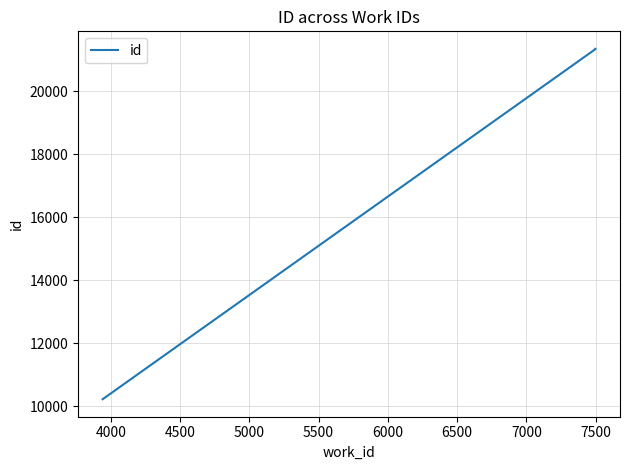

What is the value of the 2nd point from the left?

21343